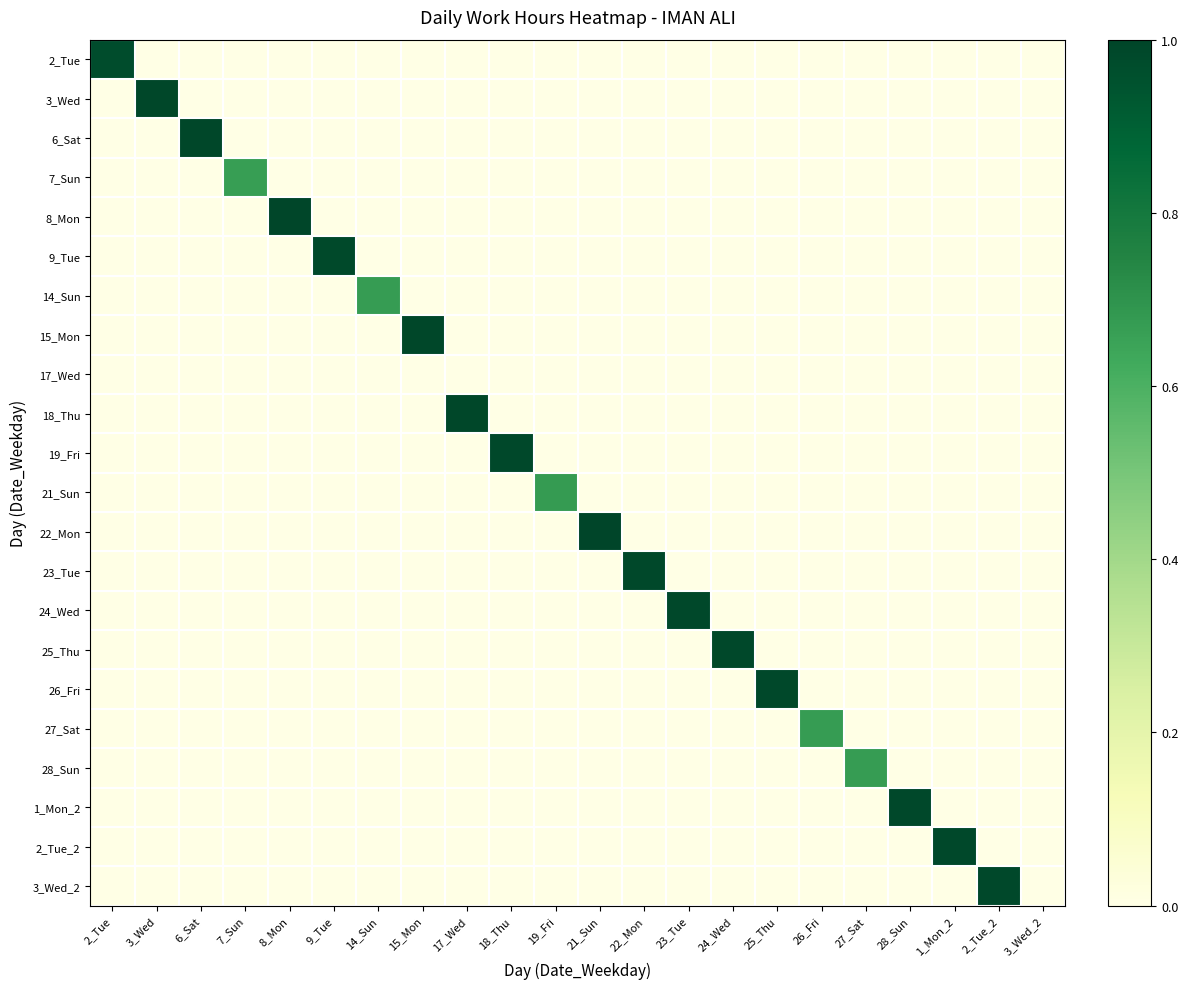

Which label corresponds to the largest value in the chart?

21_Sun